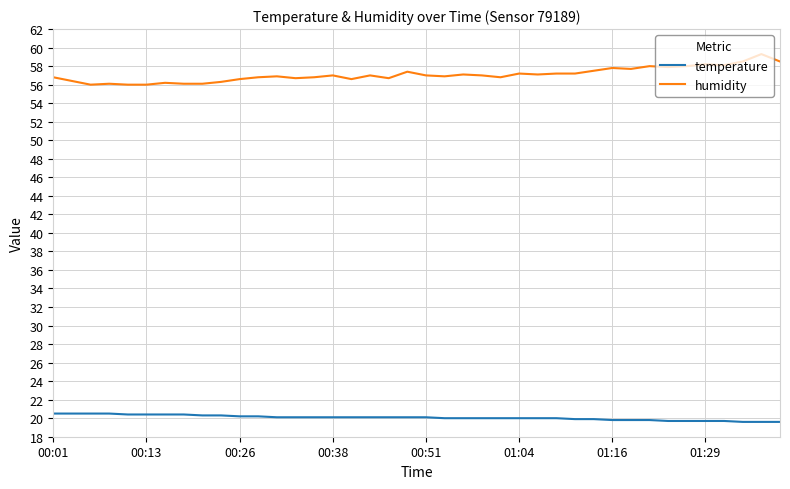

True or false: humidity and temperature cross at least once.

False